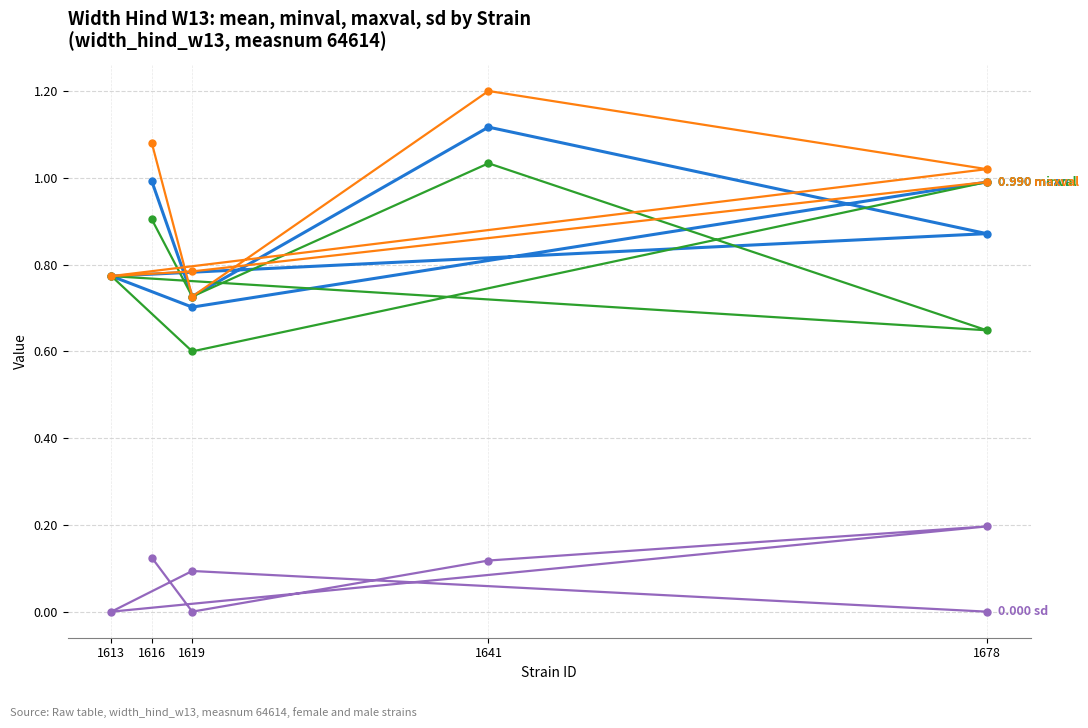

How many lines are shown in the chart?

4